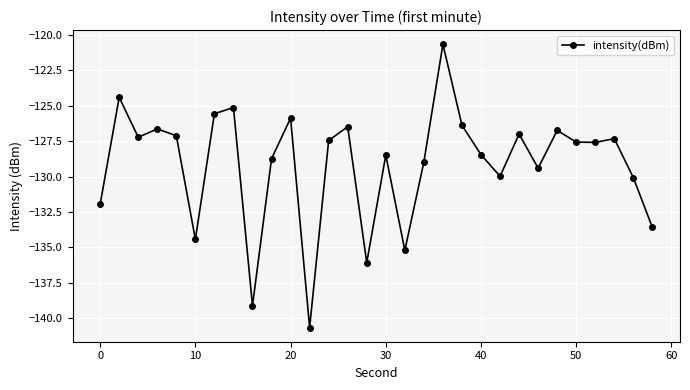

How many interior local valleys (lower than both neighbors) does the data have?

9